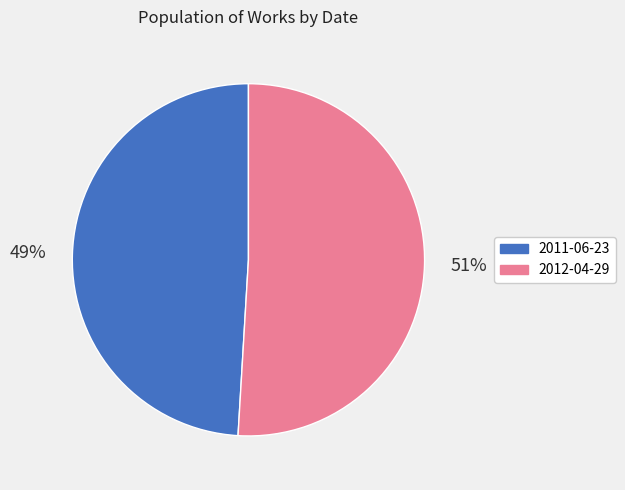

Which category accounts for the majority?

2012-04-29